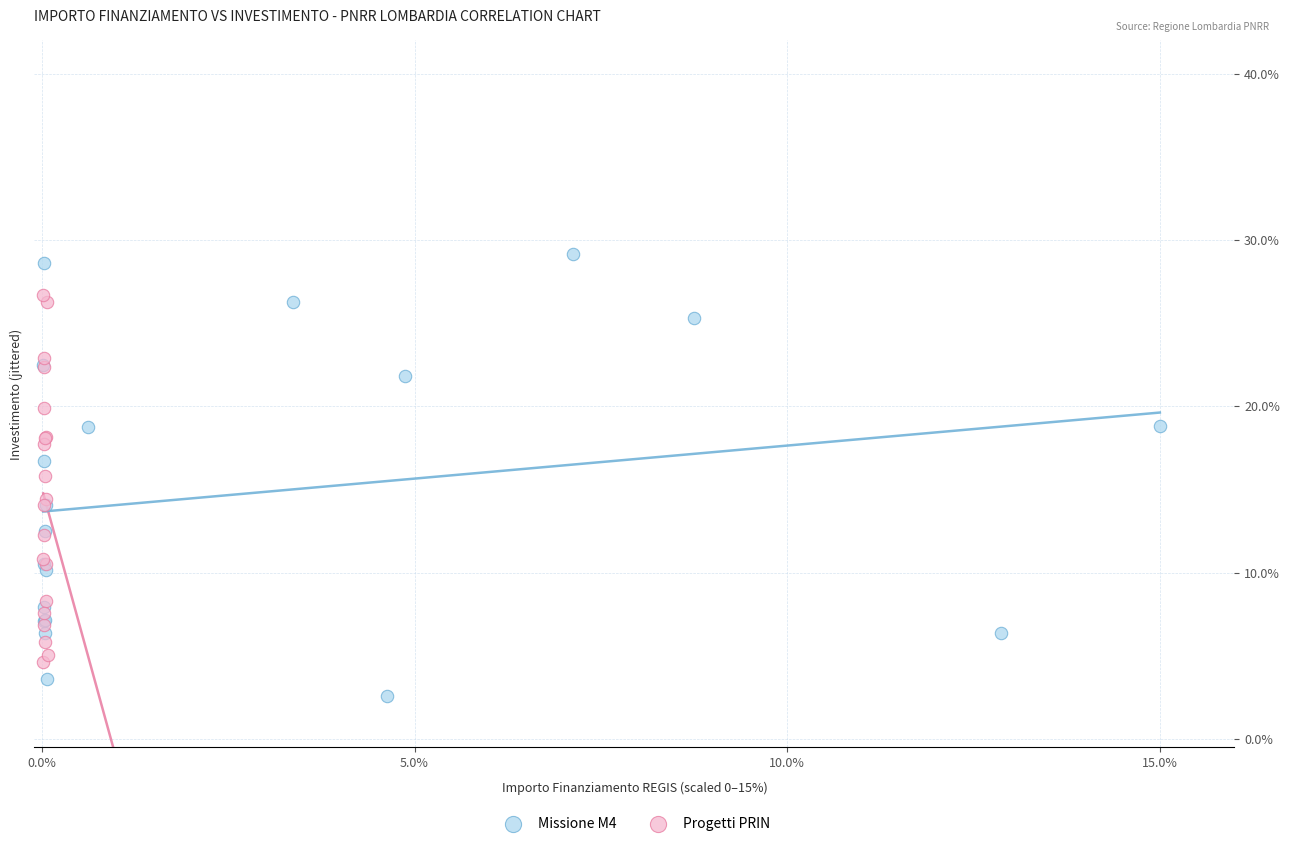

Which series contains the highest Y value?

Missione M4